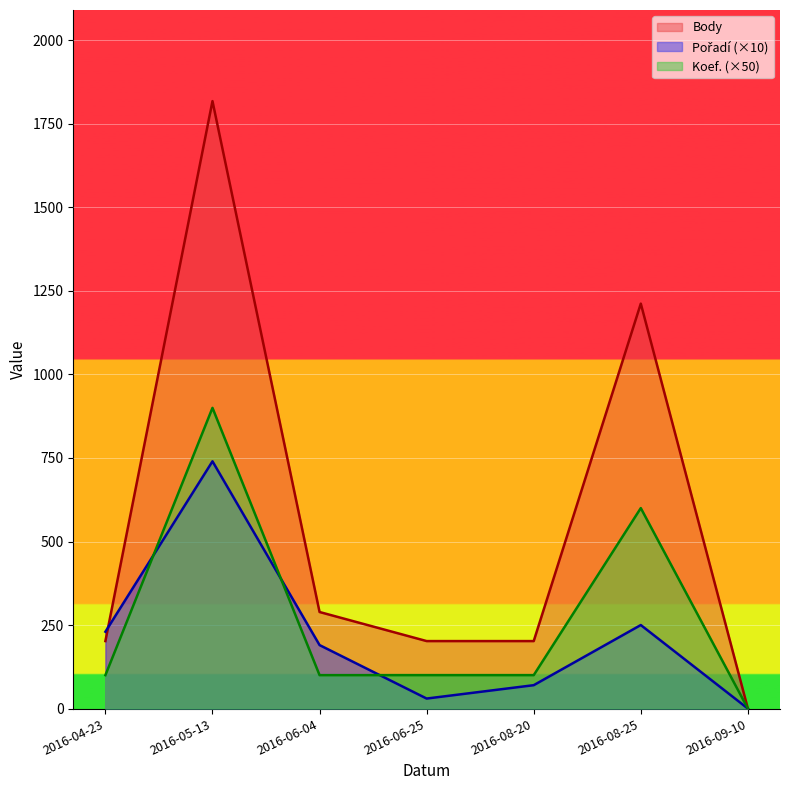

How many data points in Pořadí are above 190?

3